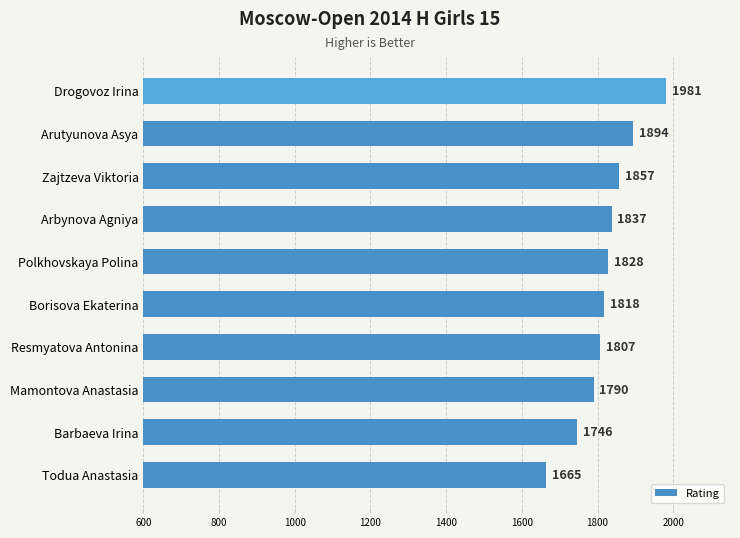

Count the number of data series in this chart.

1